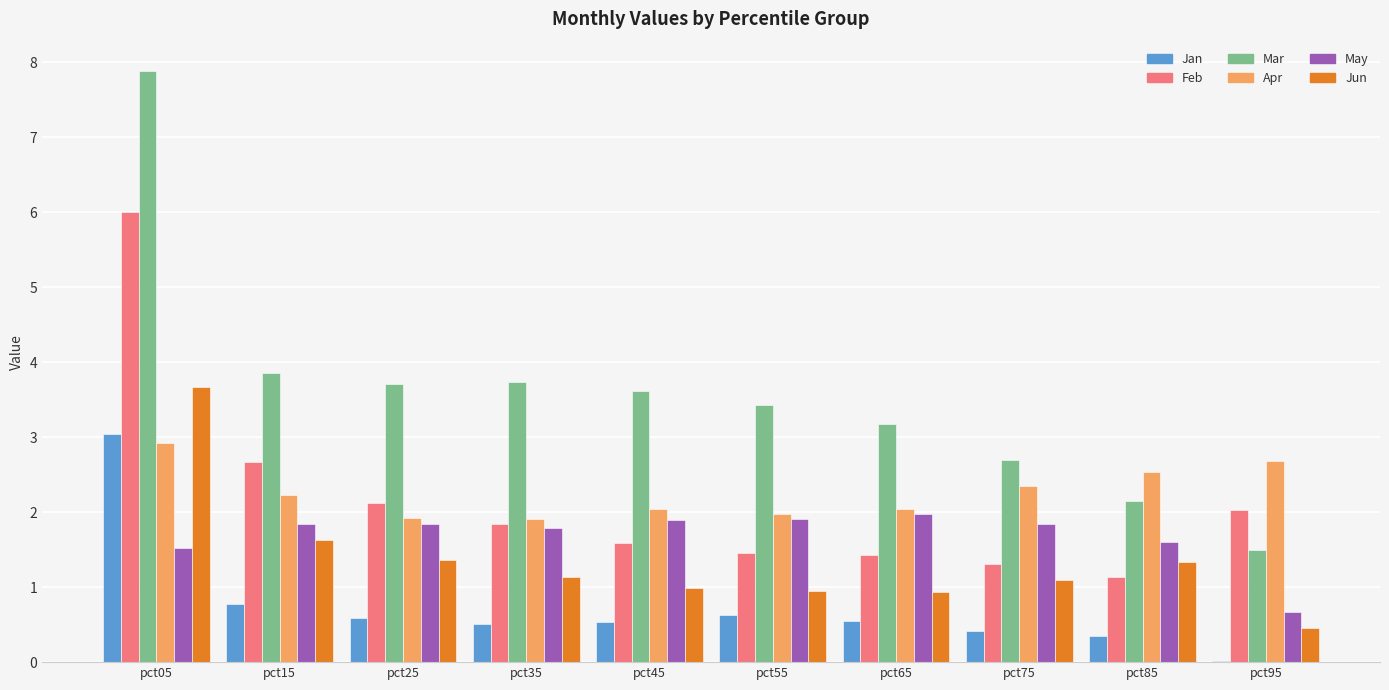

What is the greatest value displayed?

7.9